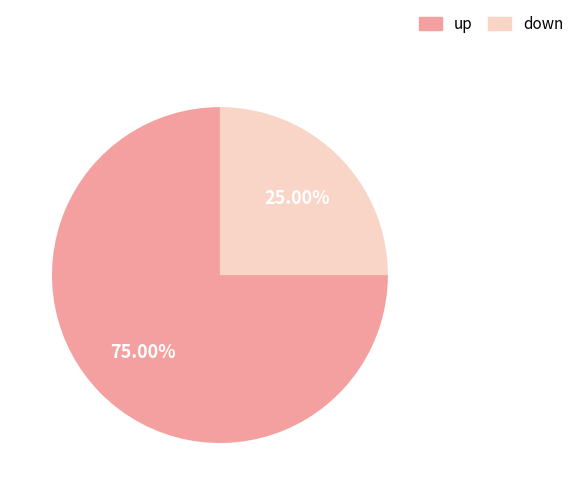

True or false: up accounts for 75% of the total.

True